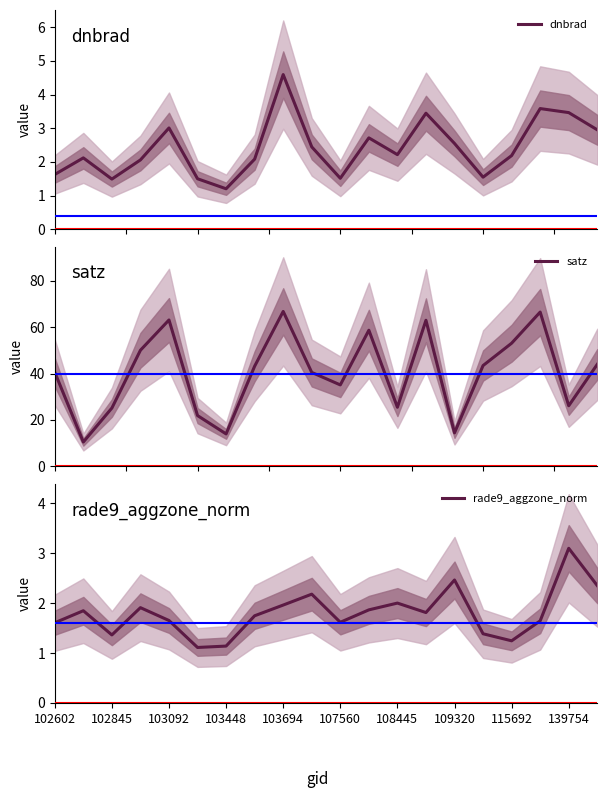

Which category has the highest value in the rade9_aggzone_norm series?

139754